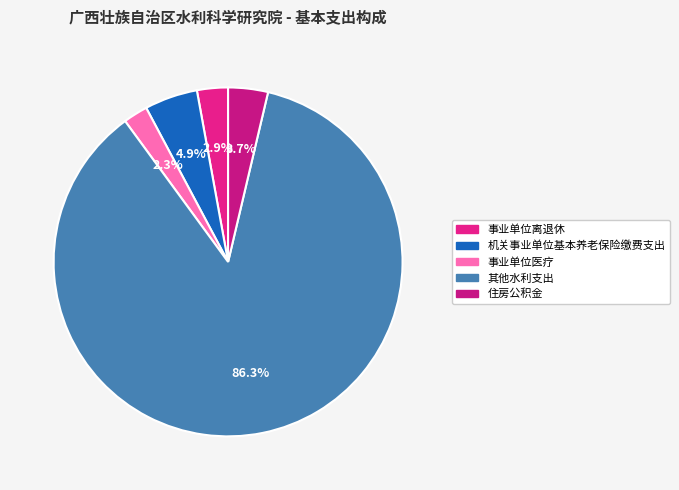

How many segments does this pie chart have?

5